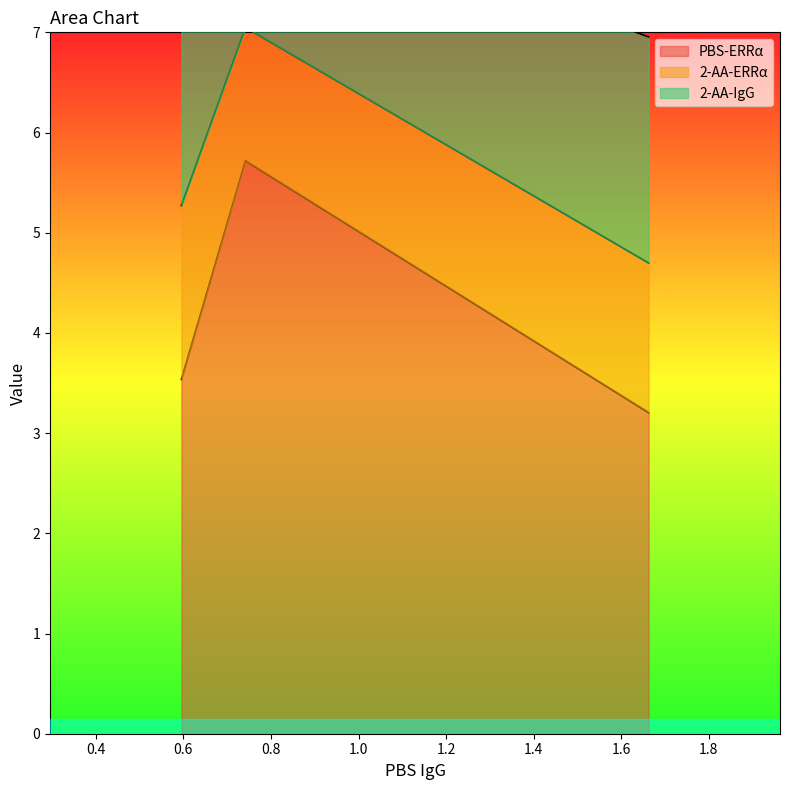

The value of 2-AA-ERRα at 0.741961 is 2.4. True or false?

False